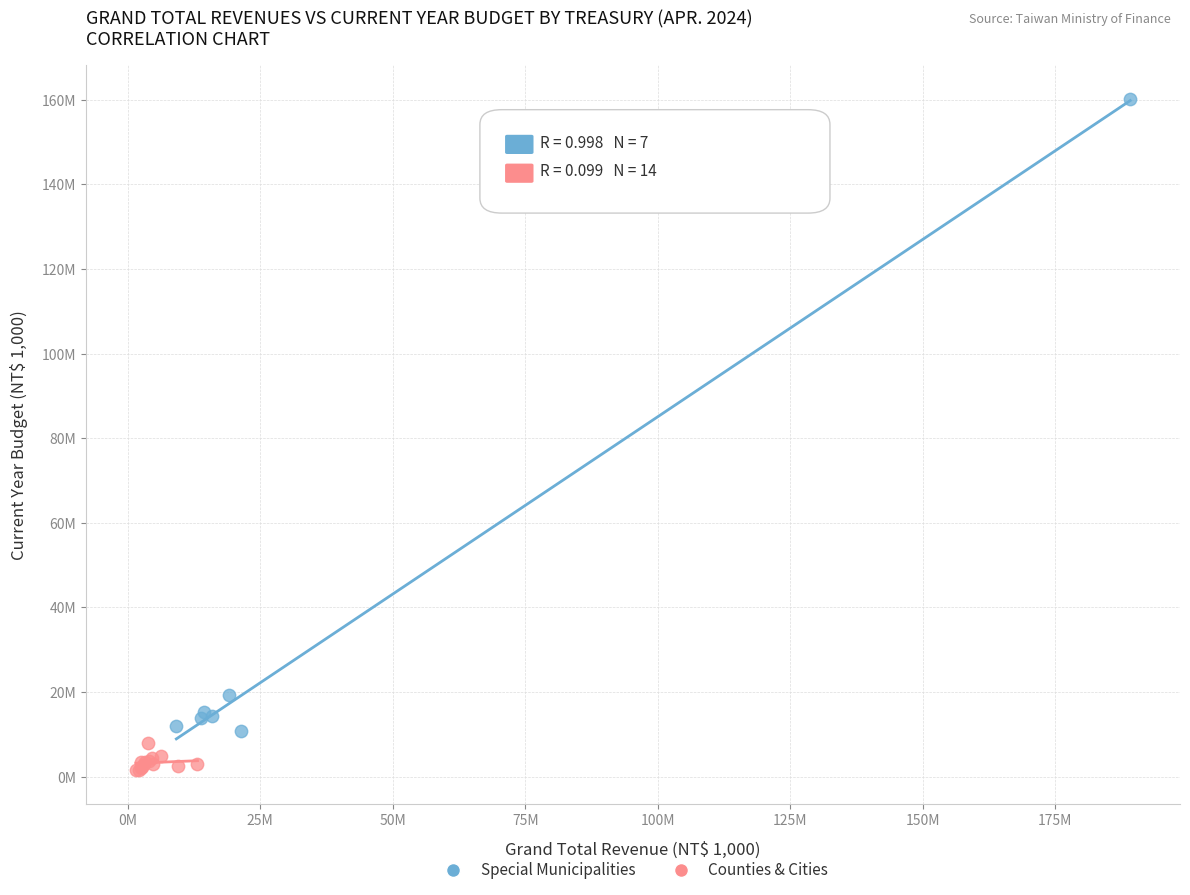

What are all the series names shown in the legend?

Special Municipalities, Counties & Cities